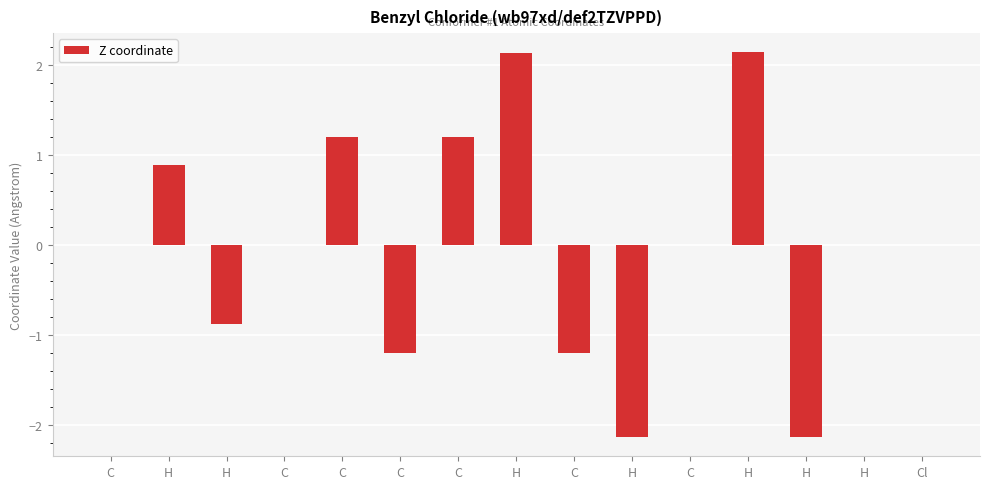

Which category has the highest value across all series?

H